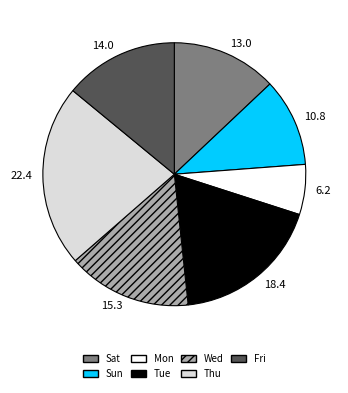

What is the ratio of the value at Wed to the value at Fri?

1.1